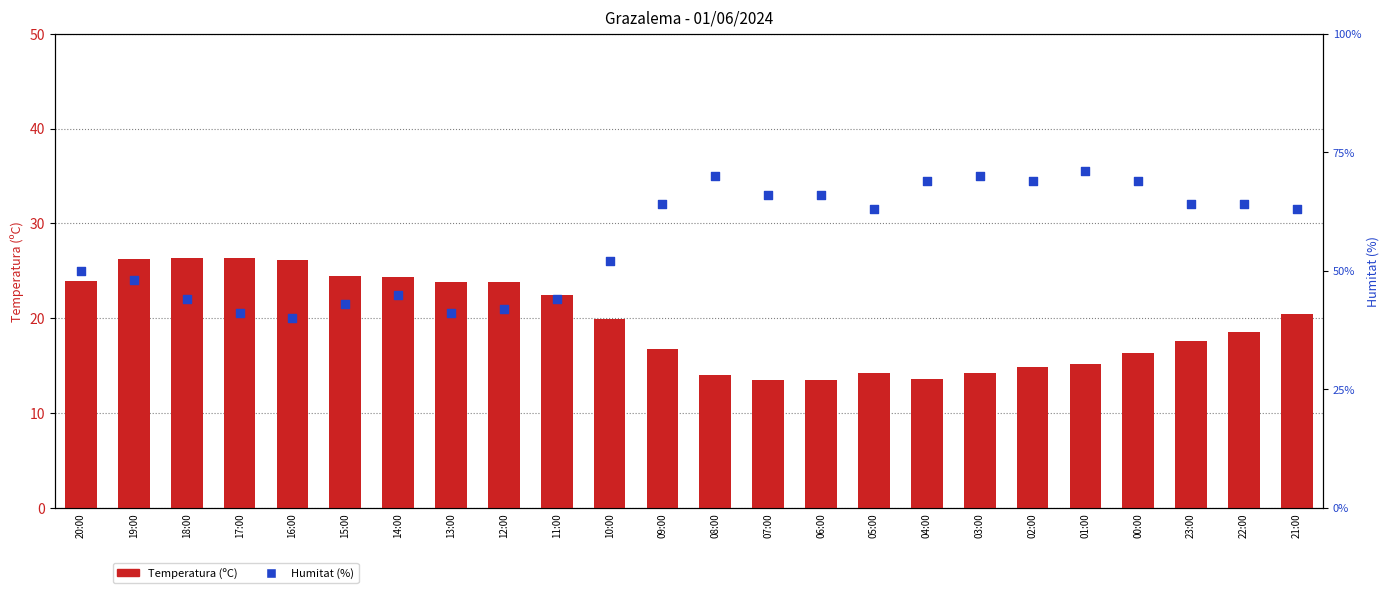

At which category is the sum across all series the highest?

01:00